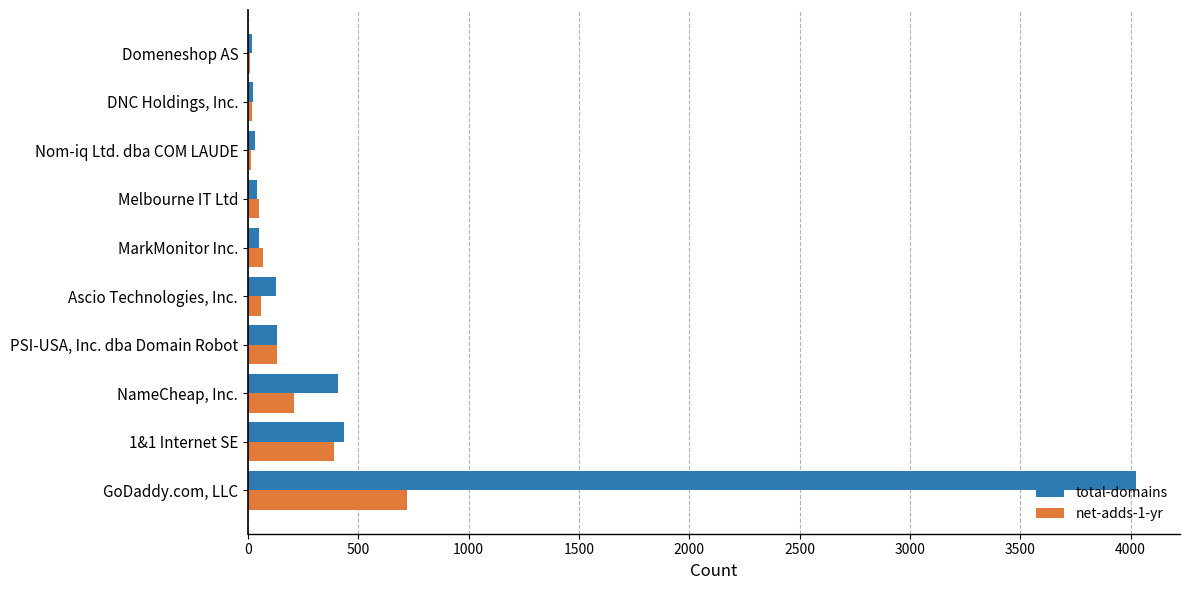

Which series has the largest total across all categories?

total-domains